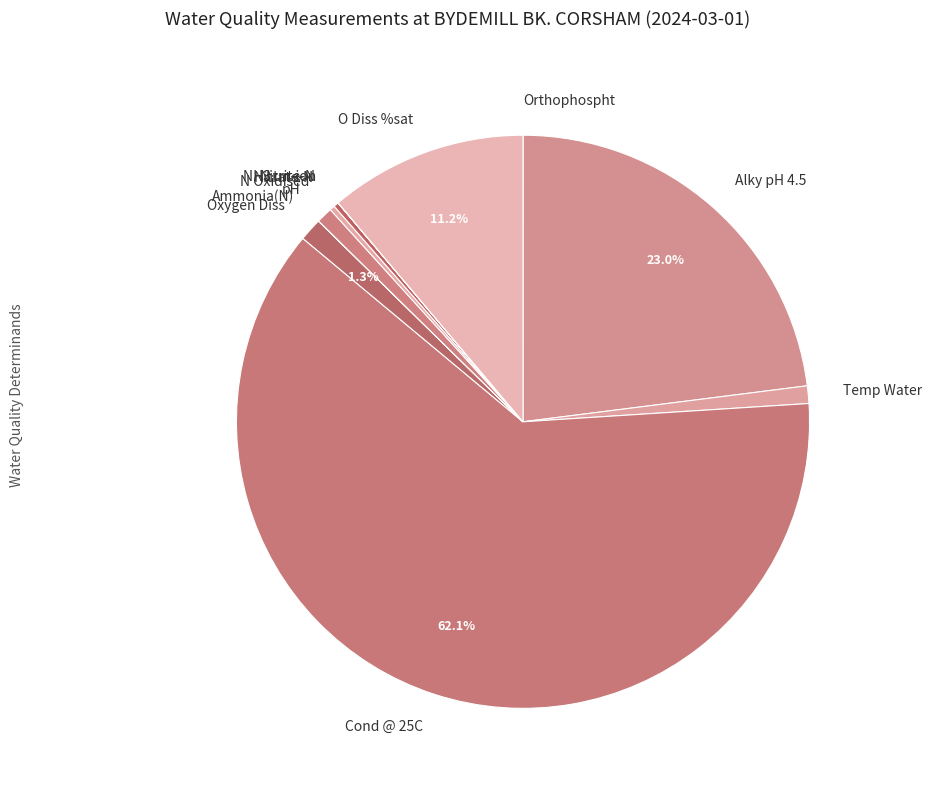

Is there any slice that represents more than half of the pie?

Yes